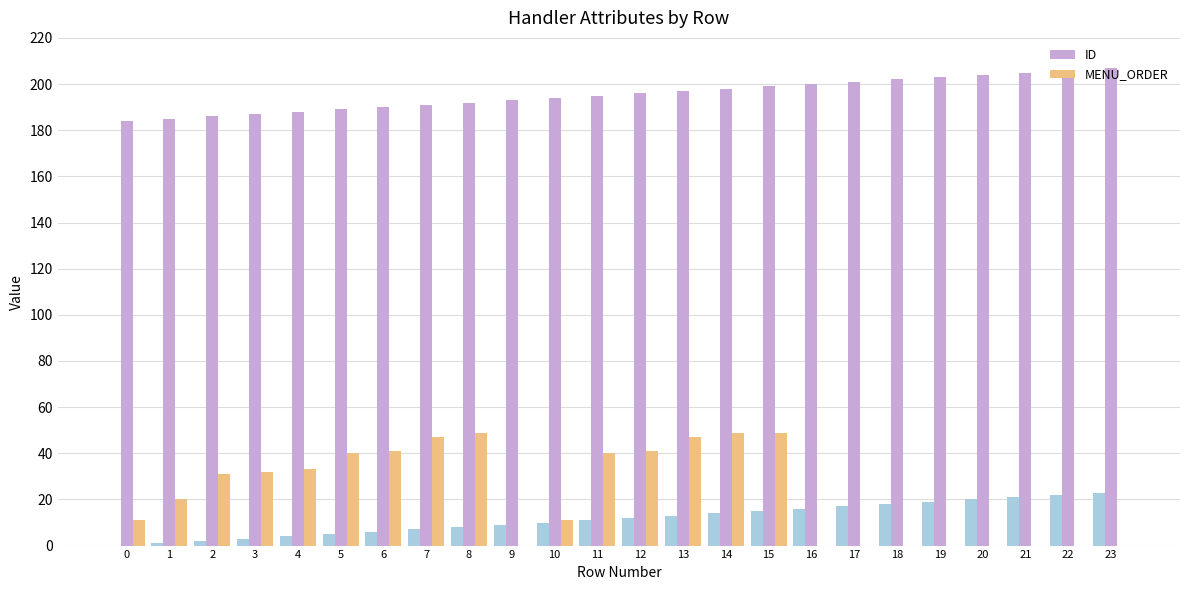

Which series changed the most between 9 and 16?

ID